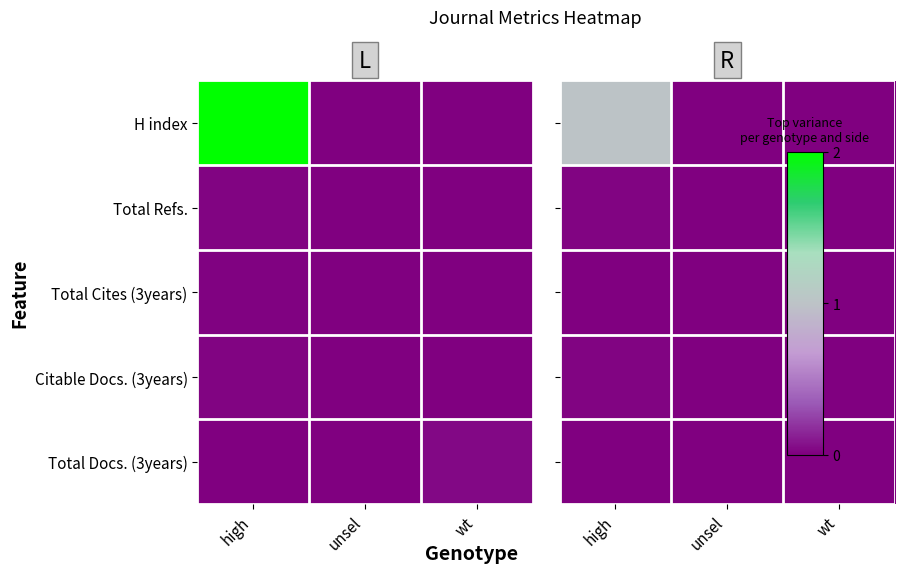

List the series in order of their peak value, lowest first.

Total Cites (3years), Total Docs. (3years), Total Refs., Citable Docs. (3years), H index